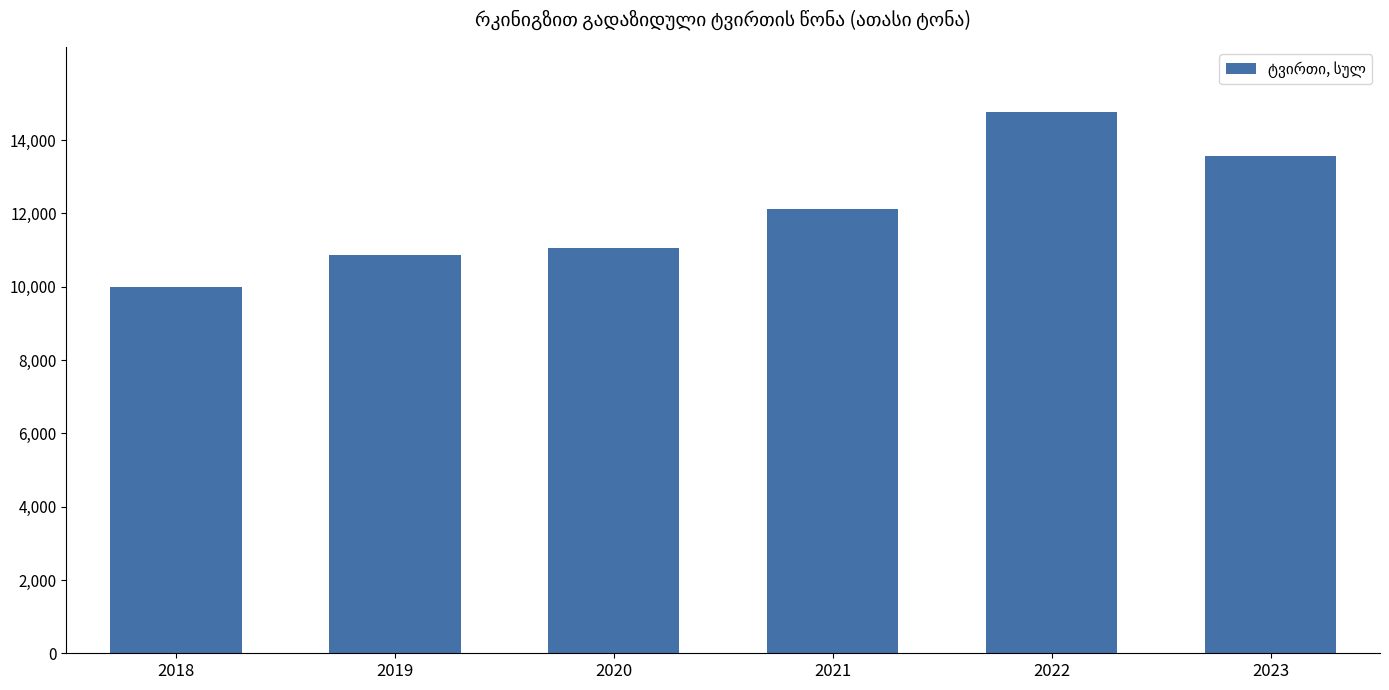

What is the maximum value shown in the chart?

14772.8